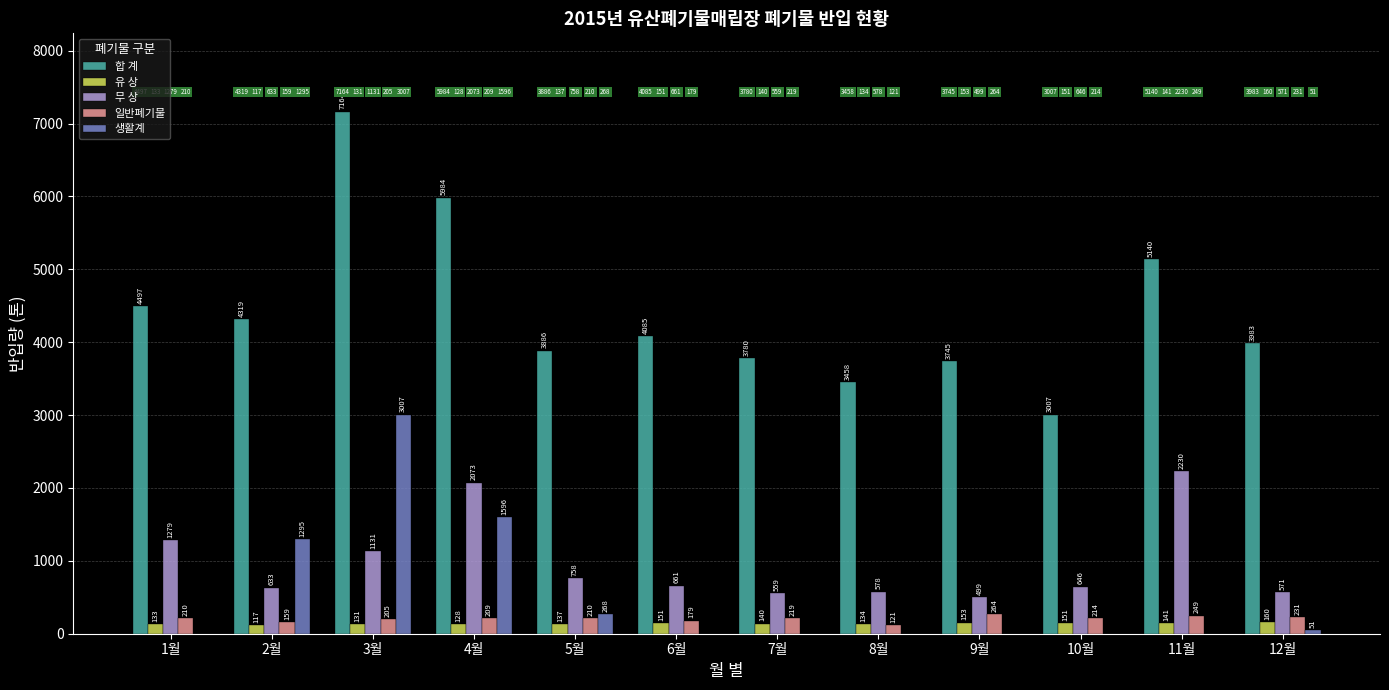

What is the greatest value displayed?

7163.9